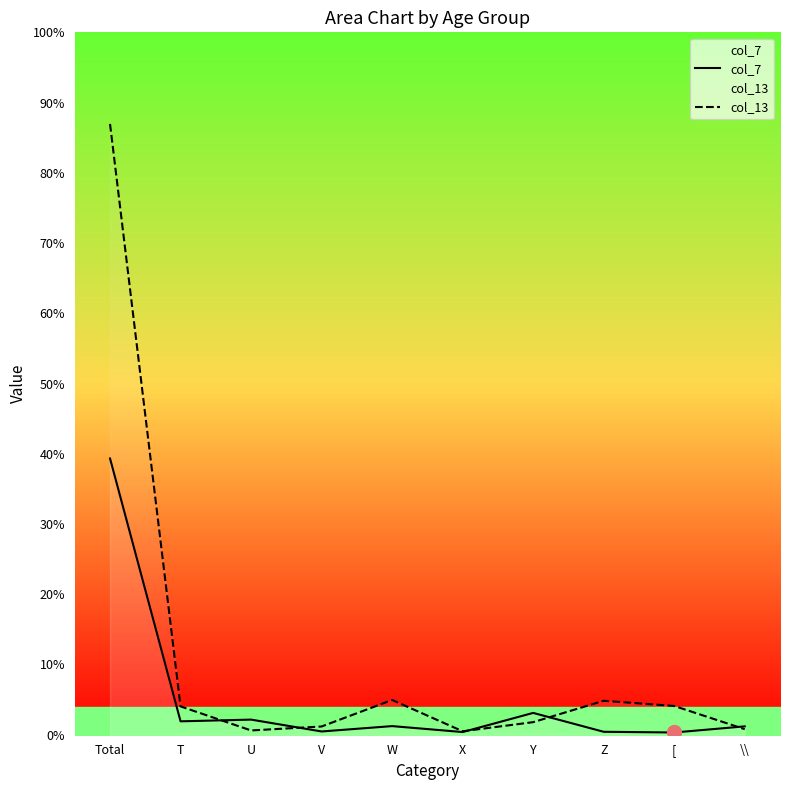

What position from the left is V?

4